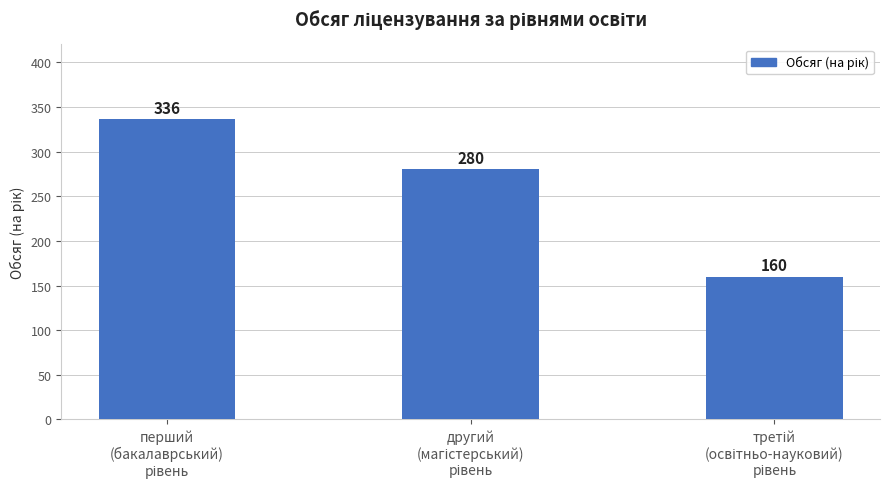

How many values are between 160 and 336?

3